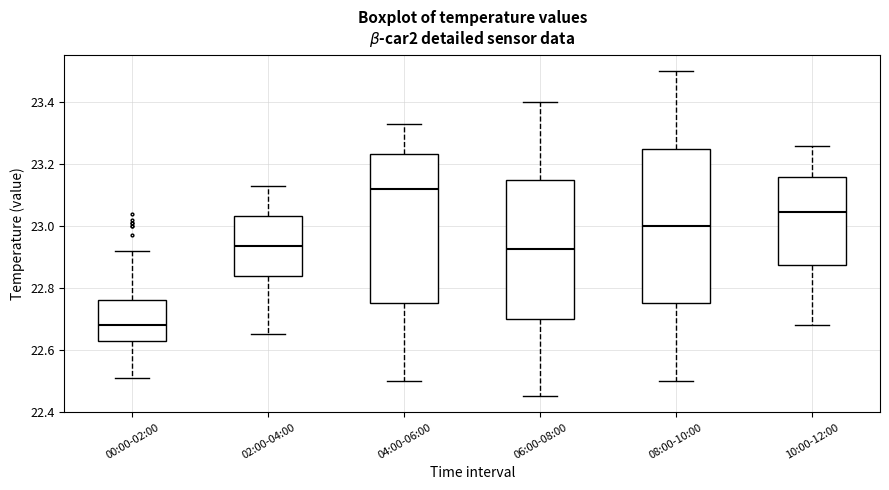

Reading left to right, transcribe this box plot: for each box, give where its median line is, the range the box spans, and where its two whiskers end, as read against the y-axis. The values are not printed on the chart, so give them approximately, as read against the axis.

00:00-02:00: median 22.68, box 22.62 to 22.76, whiskers 22.52 to 22.92
02:00-04:00: median 22.94, box 22.84 to 23.04, whiskers 22.66 to 23.14
04:00-06:00: median 23.12, box 22.76 to 23.24, whiskers 22.50 to 23.34
06:00-08:00: median 22.92, box 22.70 to 23.16, whiskers 22.46 to 23.40
08:00-10:00: median 23.00, box 22.76 to 23.26, whiskers 22.50 to 23.50
10:00-12:00: median 23.04, box 22.88 to 23.16, whiskers 22.68 to 23.26